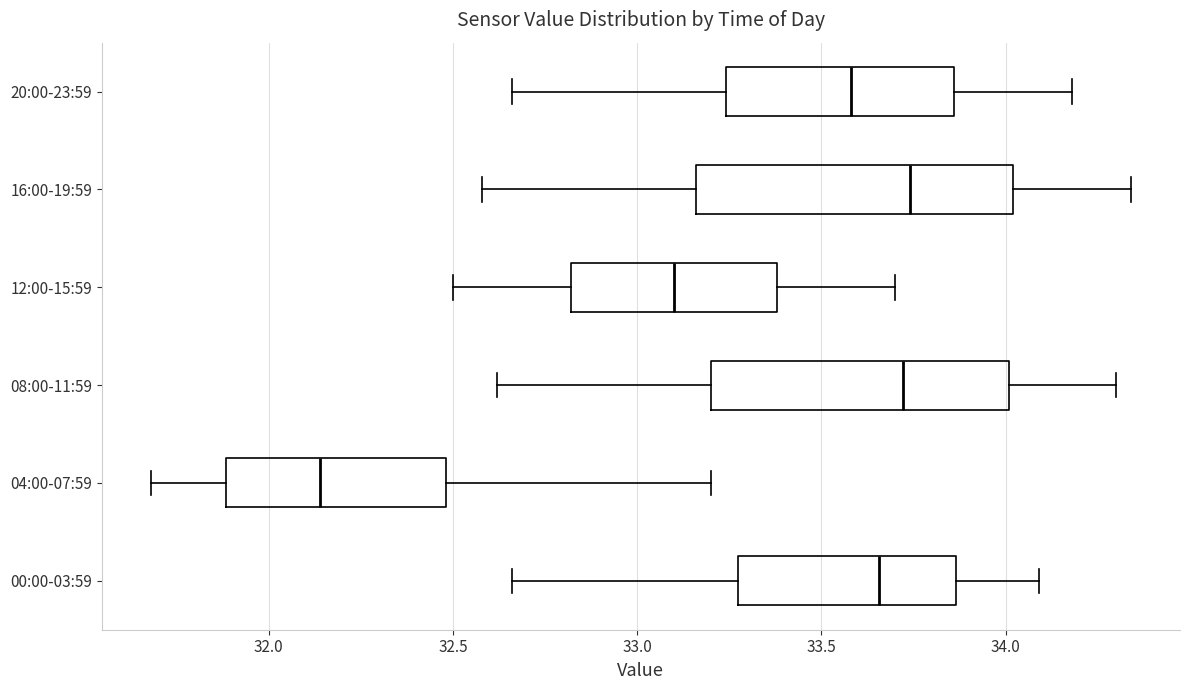

Reading bottom to top, read every box against the x-axis: the position of its median line, the range the box covers, and the ends of its whiskers. The values are not printed on the chart, so give them approximately, as read against the axis.

00:00-03:59: median 33.65, box 33.25 to 33.85, whiskers 32.65 to 34.10
04:00-07:59: median 32.15, box 31.90 to 32.50, whiskers 31.70 to 33.20
08:00-11:59: median 33.70, box 33.20 to 34.00, whiskers 32.60 to 34.30
12:00-15:59: median 33.10, box 32.80 to 33.40, whiskers 32.50 to 33.70
16:00-19:59: median 33.75, box 33.15 to 34.00, whiskers 32.60 to 34.35
20:00-23:59: median 33.60, box 33.25 to 33.85, whiskers 32.65 to 34.20